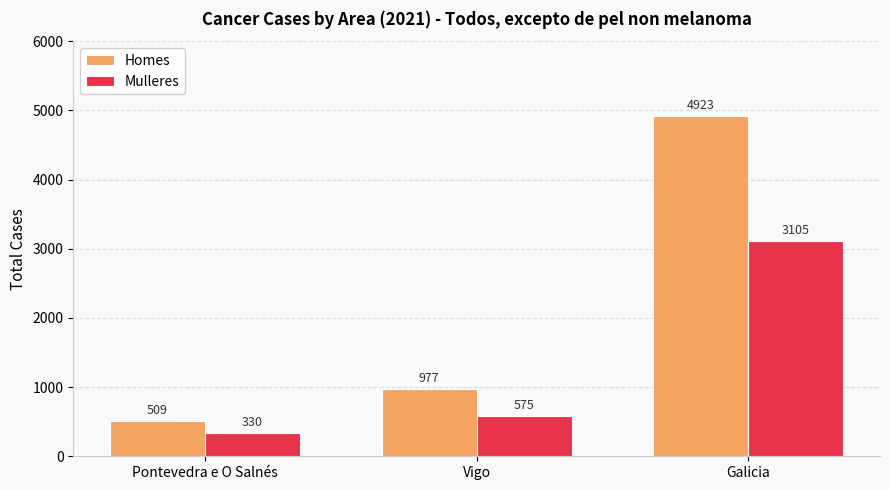

At which label is Mulleres closest to 1717?

Vigo